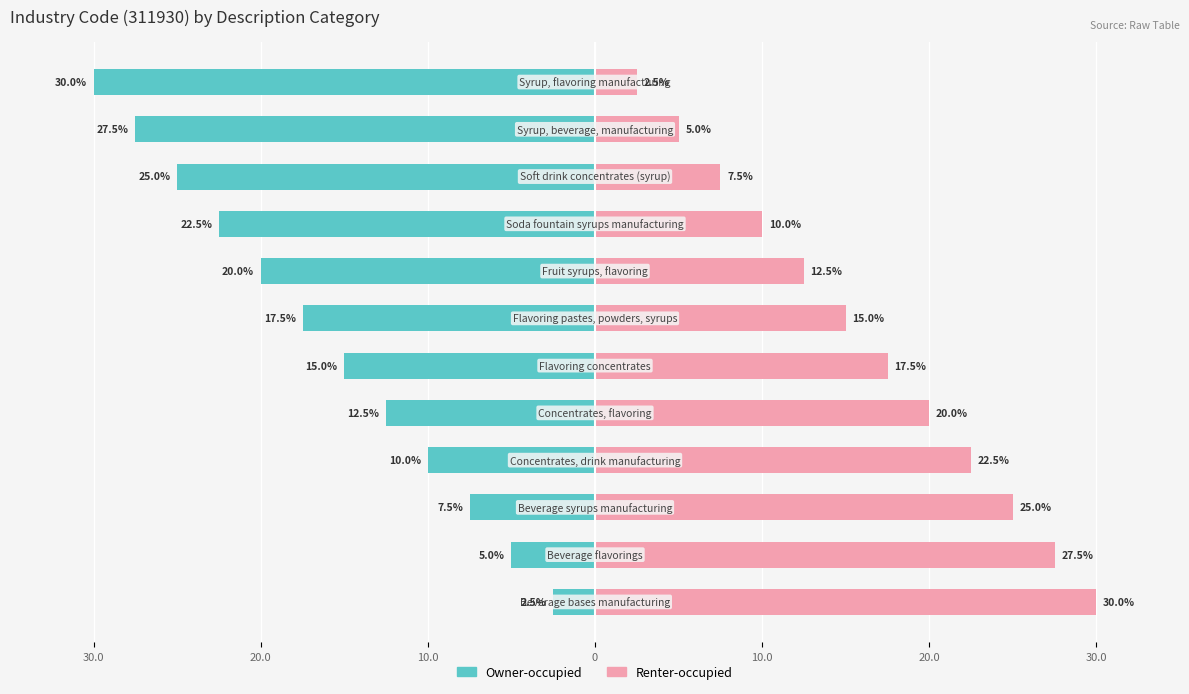

Is the value of Owner-occupied at 7 greater than the value of Renter-occupied at 8?

No